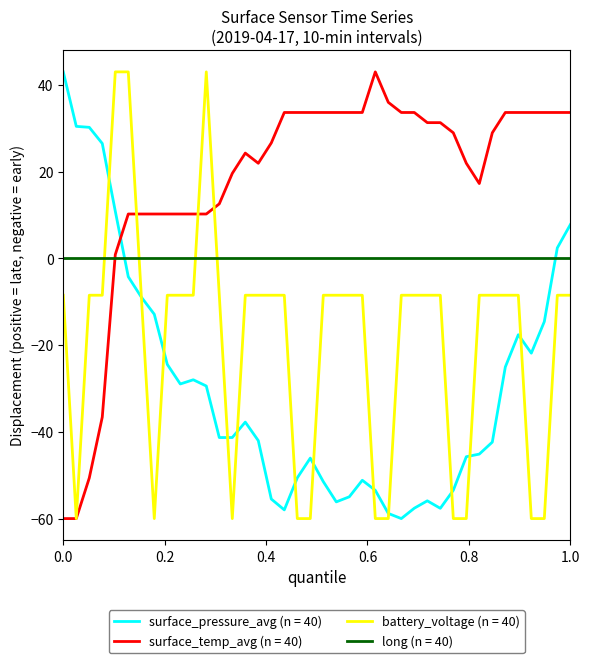

Rank the series by their average value, from highest to lowest.

surface_temp_avg (n = 40), long (n = 40), battery_voltage (n = 40), surface_pressure_avg (n = 40)